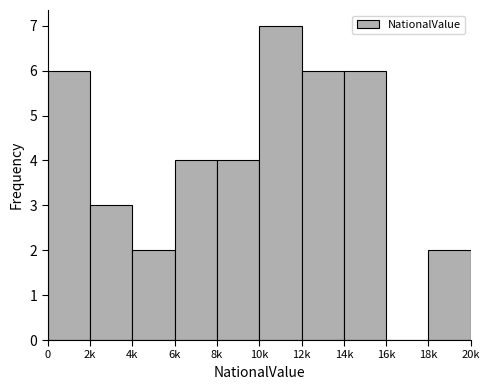

Reading left to right, list all the values displayed in this chart.

0=6	2k=3	4k=2	6k=4	8k=4	10k=7	12k=6	14k=6	16k=0	18k=2